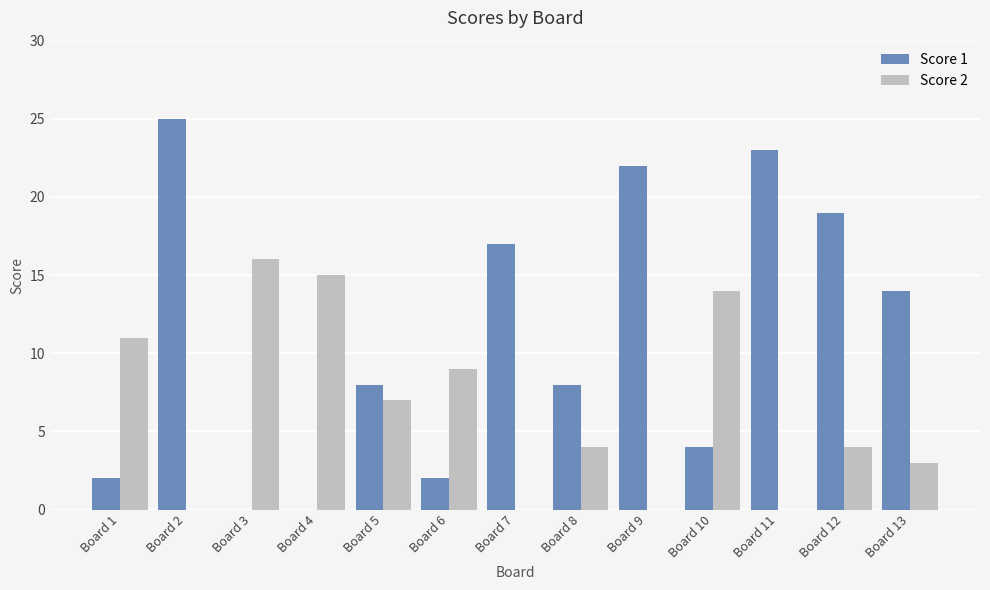

How many data points does each series have?

13